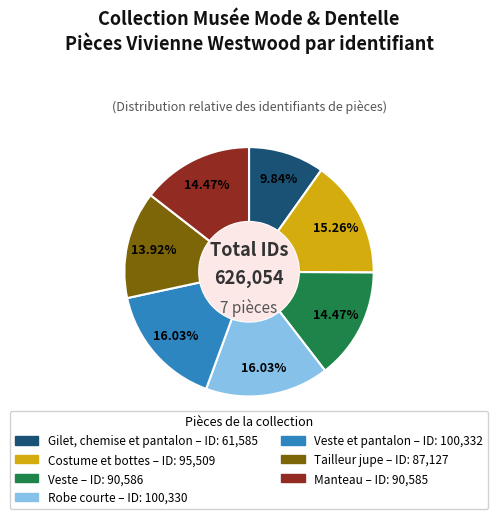

Does any single category account for the majority?

No